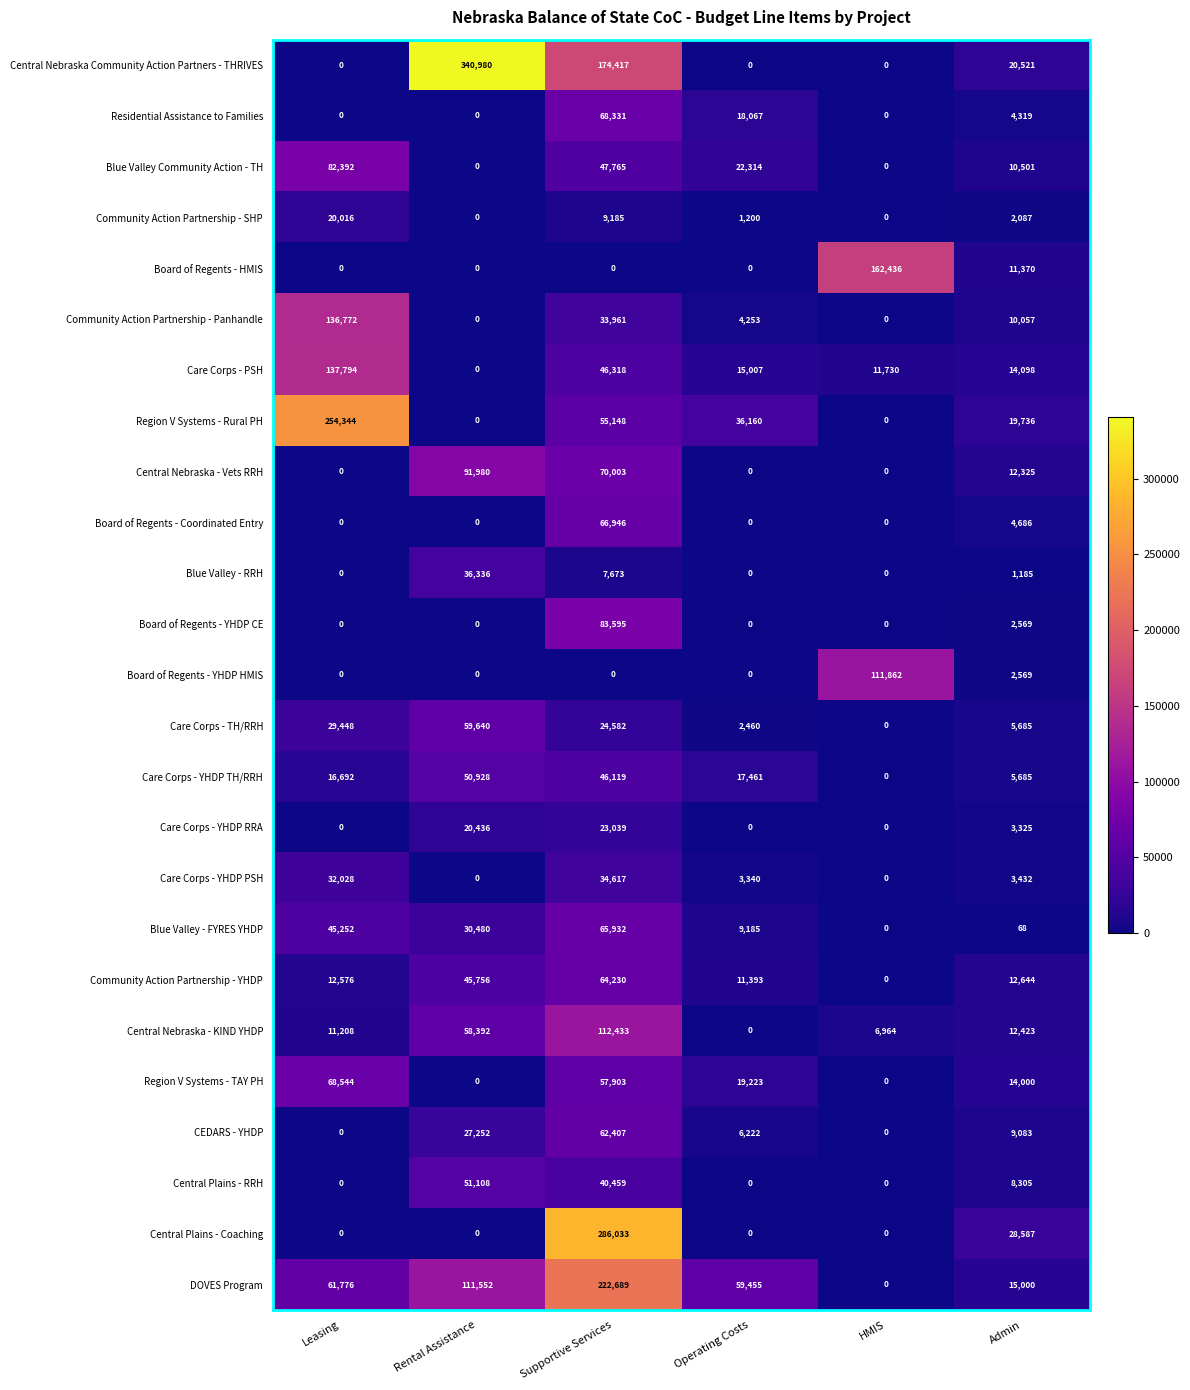

What is the difference between the highest and lowest values at Operating Costs?

59455